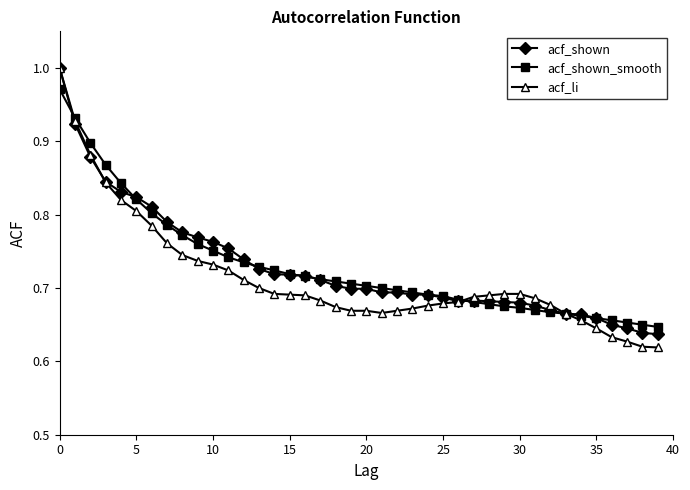

Which series has the widest spread of values?

acf_li